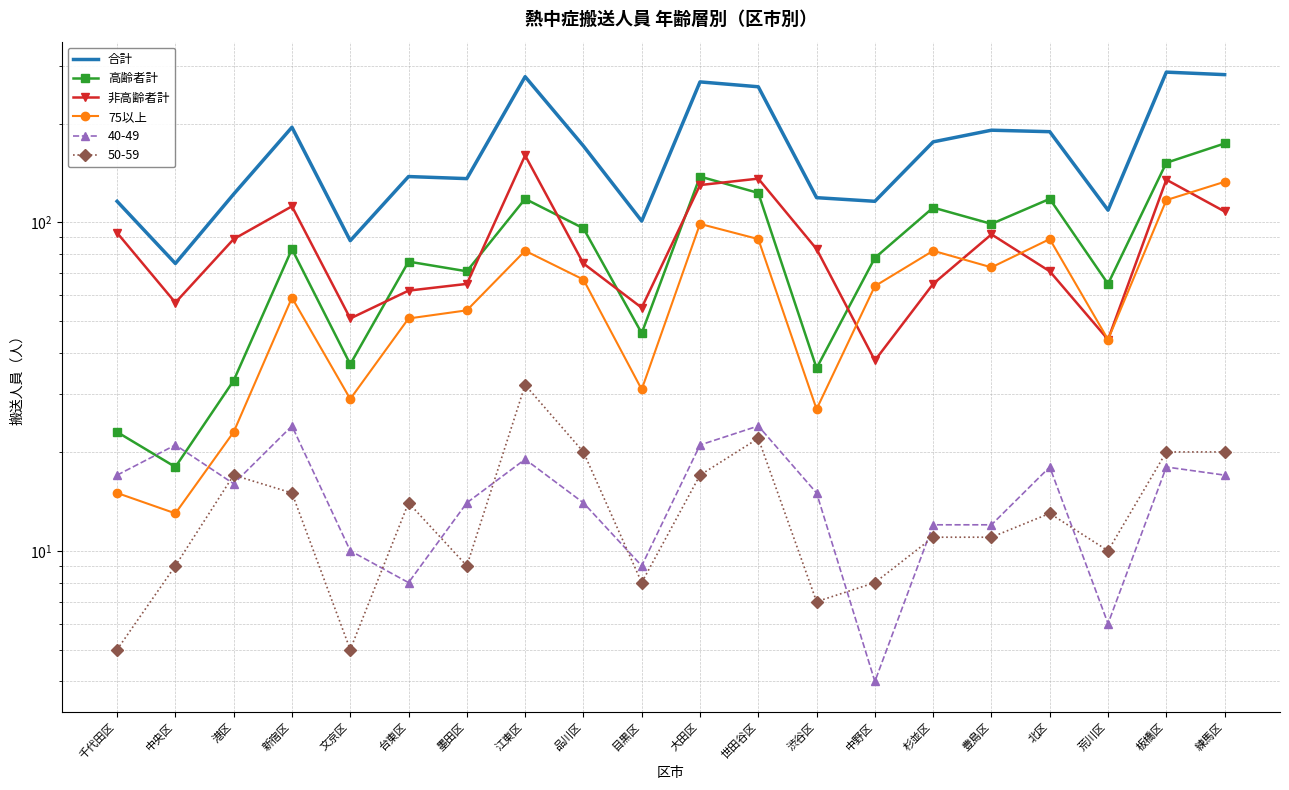

What is the label of the 1st point from the left?

千代田区